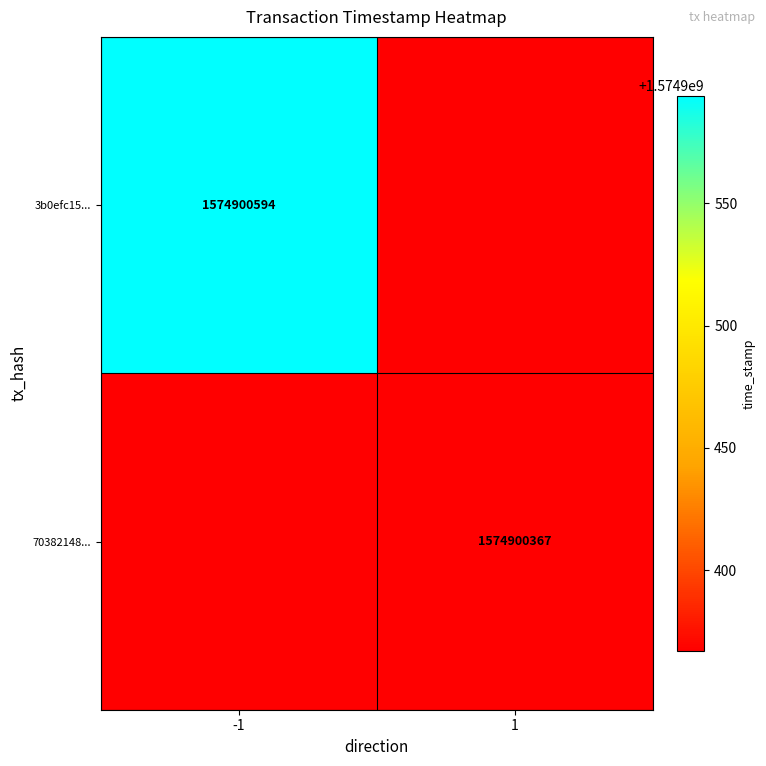

Which category has the lowest value in the 70382148f4da0049f1533e95124c3a59907817e series?

-1